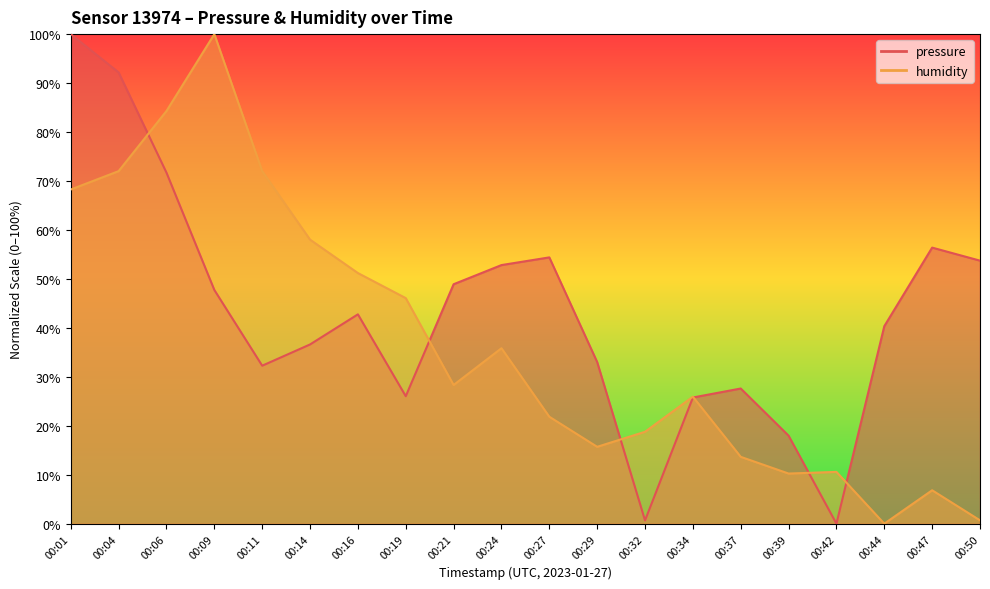

Where do humidity and pressure first cross each other?

00:04 and 00:06